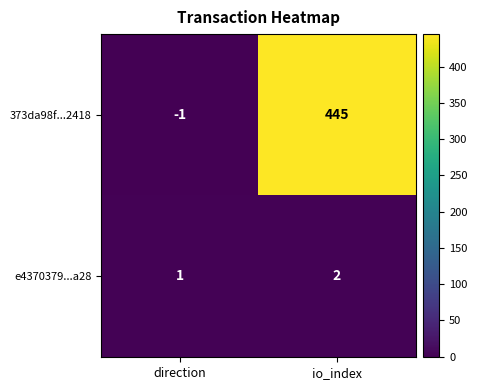

True or false: 373da98f...2418 has a value of 741 at io_index.

False